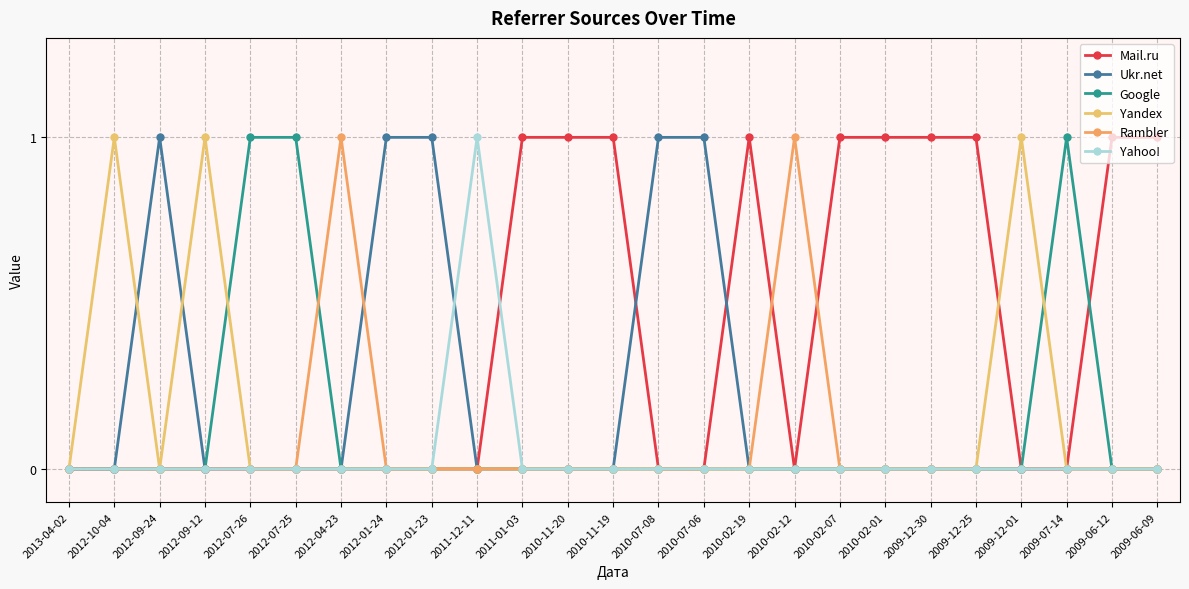

Reading left to right, transcribe all the data shown in this chart.

Mail.ru: 2013-04-02=0	2012-10-04=0	2012-09-24=0	2012-09-12=0	2012-07-26=0	2012-07-25=0	2012-04-23=0	2012-01-24=0	2012-01-23=0	2011-12-11=0	2011-01-03=1	2010-11-20=1	2010-11-19=1	2010-07-08=0	2010-07-06=0	2010-02-19=1	2010-02-12=0	2010-02-07=1	2010-02-01=1	2009-12-30=1	2009-12-25=1	2009-12-01=0	2009-07-14=0	2009-06-12=1	2009-06-09=1
Ukr.net: 2013-04-02=0	2012-10-04=0	2012-09-24=1	2012-09-12=0	2012-07-26=0	2012-07-25=0	2012-04-23=0	2012-01-24=1	2012-01-23=1	2011-12-11=0	2011-01-03=0	2010-11-20=0	2010-11-19=0	2010-07-08=1	2010-07-06=1	2010-02-19=0	2010-02-12=0	2010-02-07=0	2010-02-01=0	2009-12-30=0	2009-12-25=0	2009-12-01=0	2009-07-14=0	2009-06-12=0	2009-06-09=0
Google: 2013-04-02=0	2012-10-04=0	2012-09-24=0	2012-09-12=0	2012-07-26=1	2012-07-25=1	2012-04-23=0	2012-01-24=0	2012-01-23=0	2011-12-11=0	2011-01-03=0	2010-11-20=0	2010-11-19=0	2010-07-08=0	2010-07-06=0	2010-02-19=0	2010-02-12=0	2010-02-07=0	2010-02-01=0	2009-12-30=0	2009-12-25=0	2009-12-01=0	2009-07-14=1	2009-06-12=0	2009-06-09=0
Yandex: 2013-04-02=0	2012-10-04=1	2012-09-24=0	2012-09-12=1	2012-07-26=0	2012-07-25=0	2012-04-23=0	2012-01-24=0	2012-01-23=0	2011-12-11=0	2011-01-03=0	2010-11-20=0	2010-11-19=0	2010-07-08=0	2010-07-06=0	2010-02-19=0	2010-02-12=0	2010-02-07=0	2010-02-01=0	2009-12-30=0	2009-12-25=0	2009-12-01=1	2009-07-14=0	2009-06-12=0	2009-06-09=0
Rambler: 2013-04-02=0	2012-10-04=0	2012-09-24=0	2012-09-12=0	2012-07-26=0	2012-07-25=0	2012-04-23=1	2012-01-24=0	2012-01-23=0	2011-12-11=0	2011-01-03=0	2010-11-20=0	2010-11-19=0	2010-07-08=0	2010-07-06=0	2010-02-19=0	2010-02-12=1	2010-02-07=0	2010-02-01=0	2009-12-30=0	2009-12-25=0	2009-12-01=0	2009-07-14=0	2009-06-12=0	2009-06-09=0
Yahoo!: 2013-04-02=0	2012-10-04=0	2012-09-24=0	2012-09-12=0	2012-07-26=0	2012-07-25=0	2012-04-23=0	2012-01-24=0	2012-01-23=0	2011-12-11=1	2011-01-03=0	2010-11-20=0	2010-11-19=0	2010-07-08=0	2010-07-06=0	2010-02-19=0	2010-02-12=0	2010-02-07=0	2010-02-01=0	2009-12-30=0	2009-12-25=0	2009-12-01=0	2009-07-14=0	2009-06-12=0	2009-06-09=0